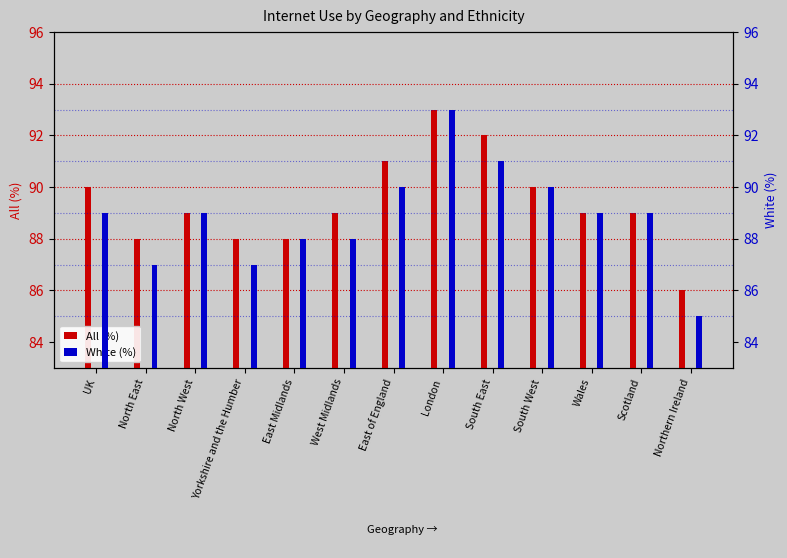

List the series in order of their overall mean, lowest first.

White (%), All (%)